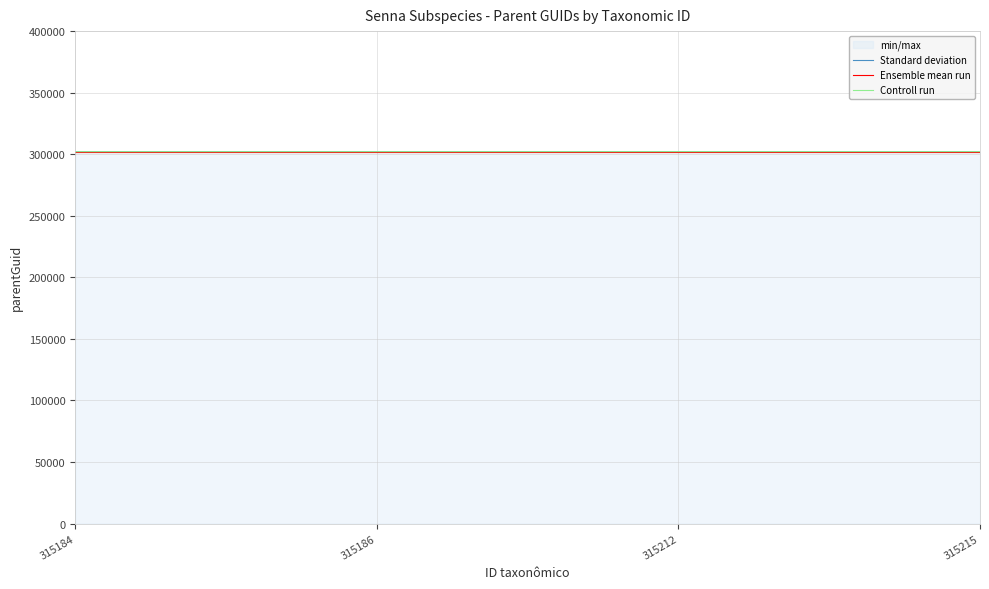

At how many categories does at least one series exceed 302100?

4